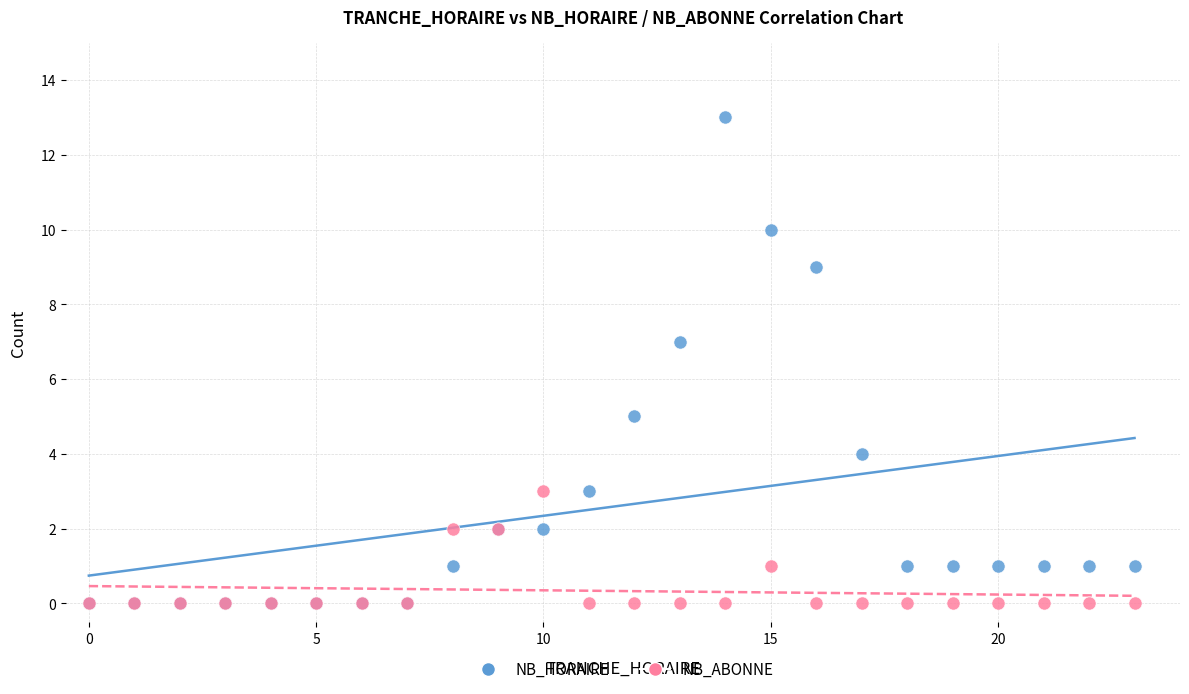

Which series contains the highest Y value?

NB_HORAIRE